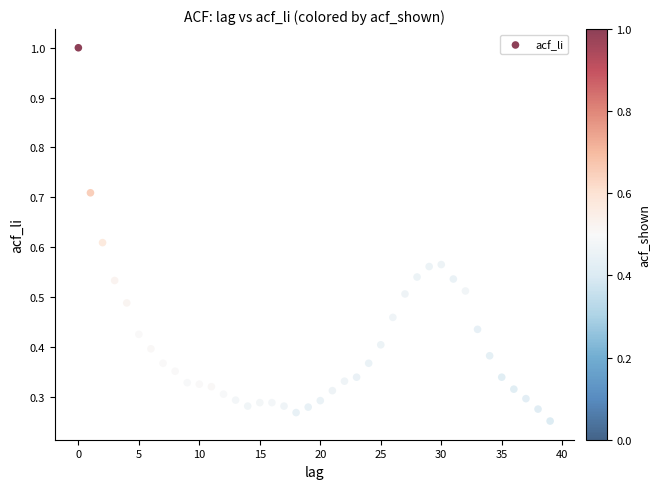

How many data points are displayed?

40